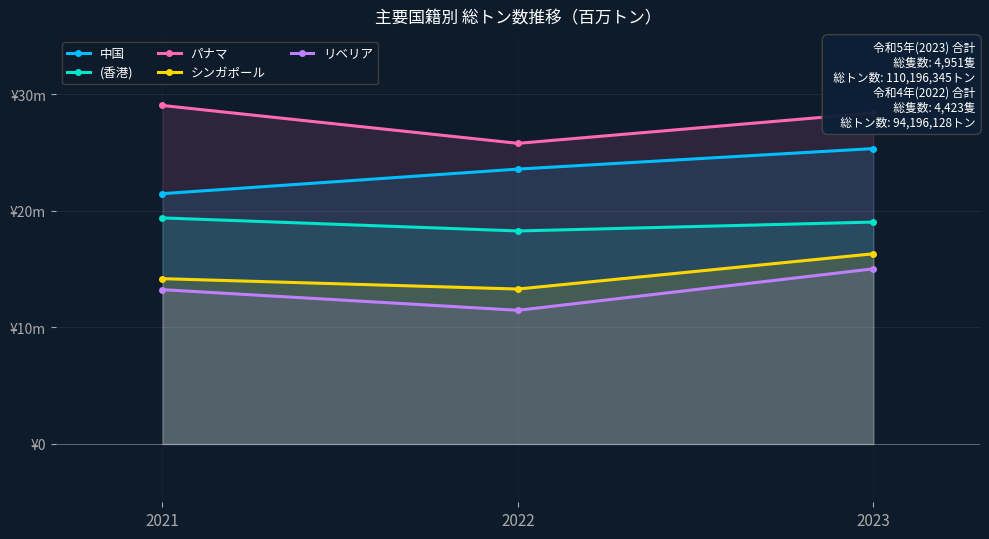

Which label corresponds to the smallest value in the chart?

2022